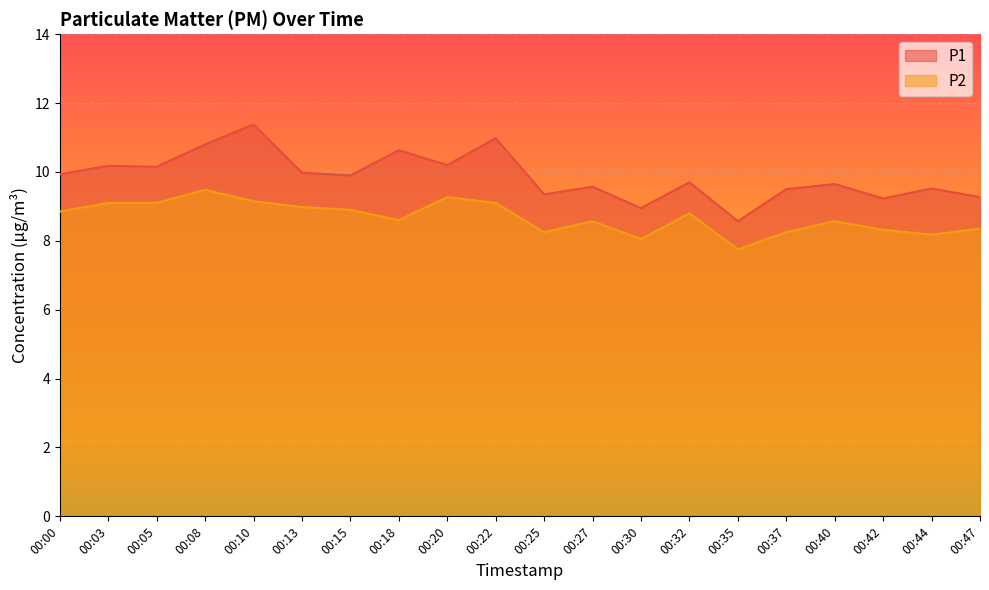

How many interior local valleys does the P2 series have?

5